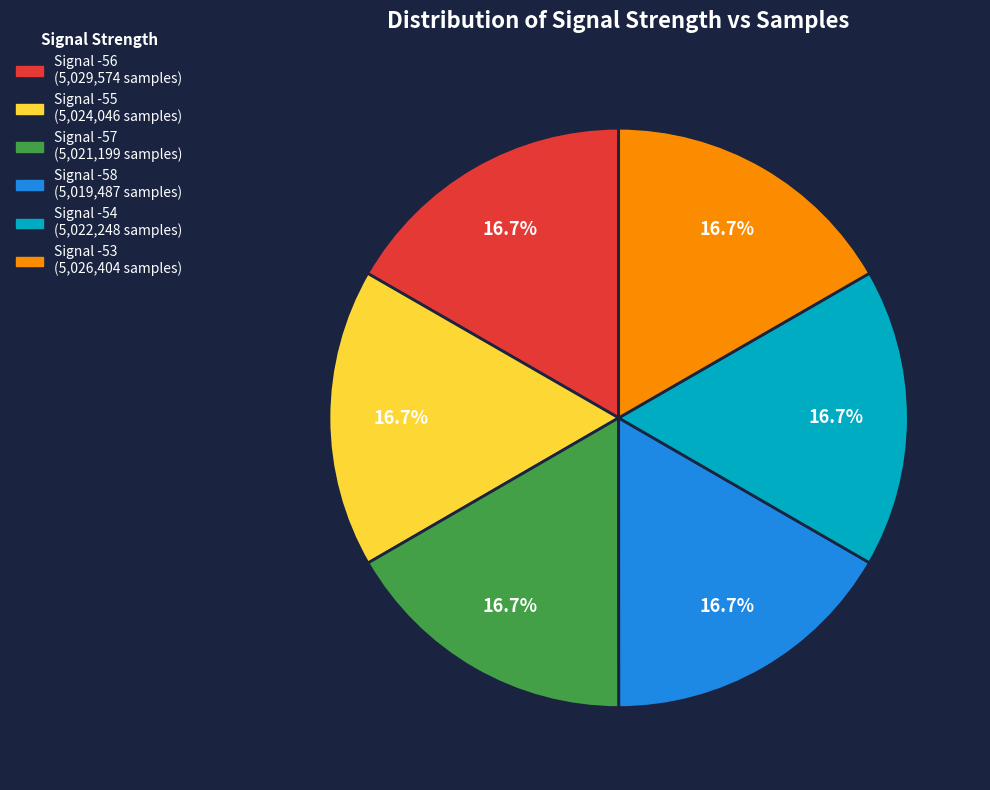

Is there a majority slice in this chart?

No